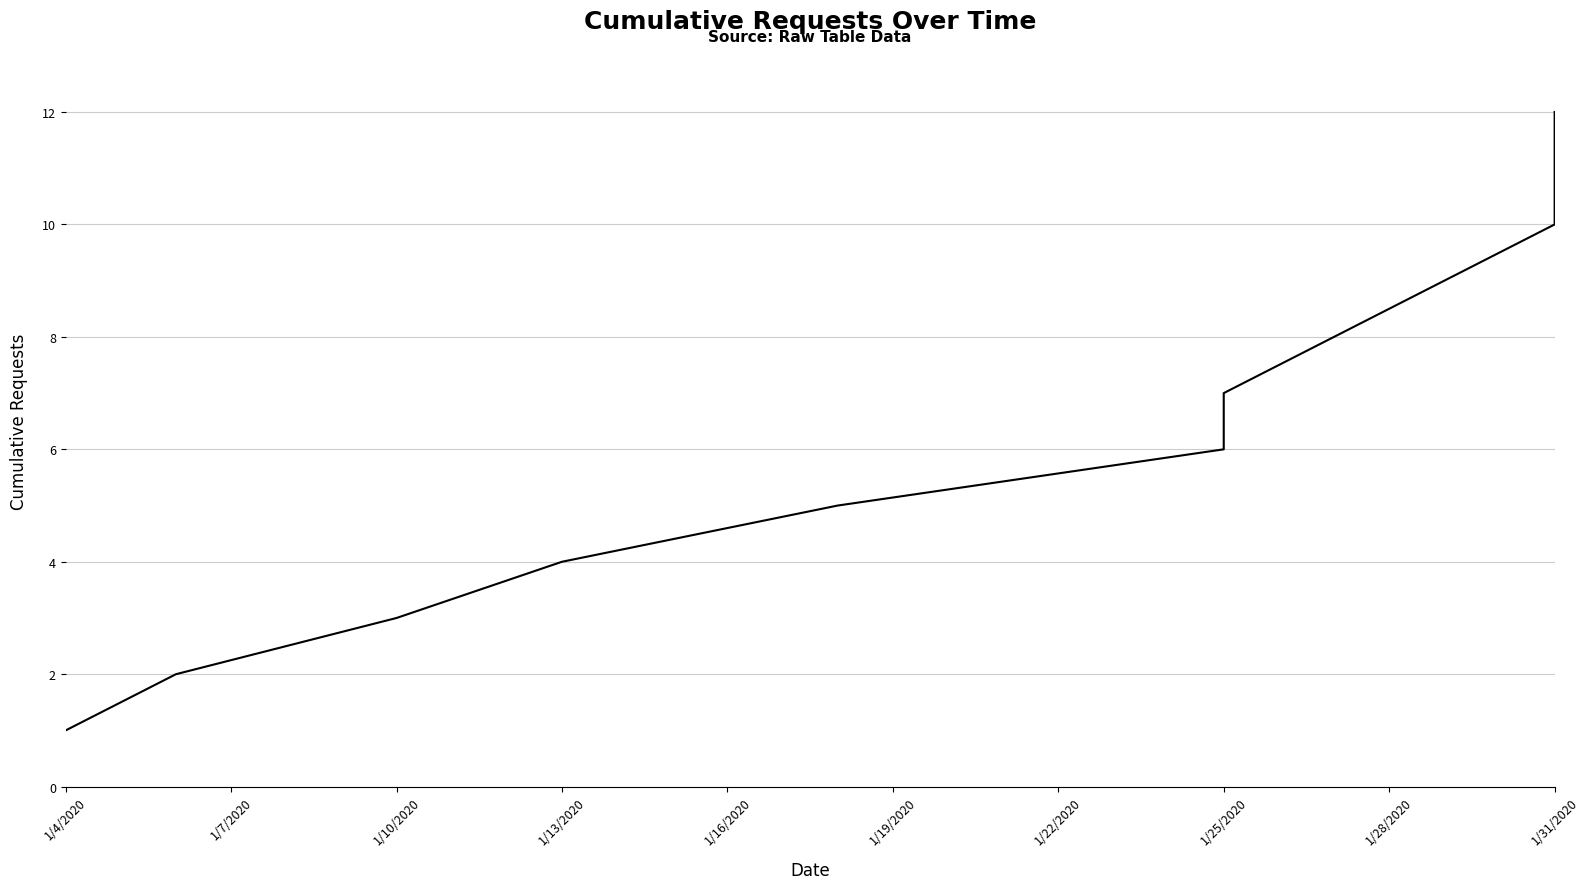

Is it true that the value at 1/10/2020 is 2?

False